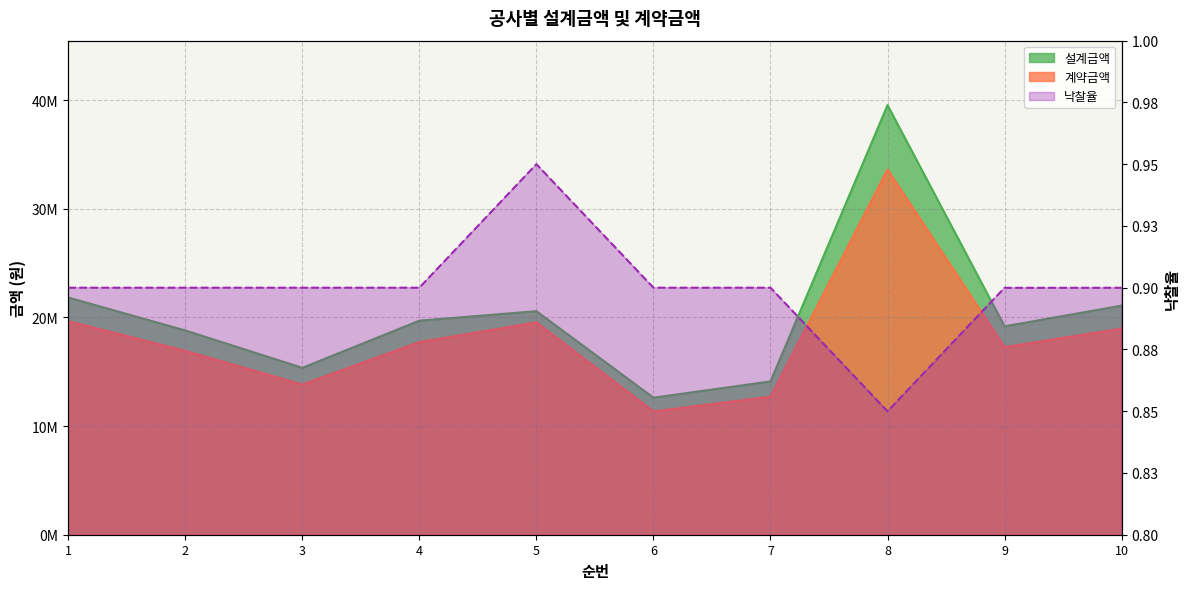

Between 3 and 10, which series saw the biggest shift?

설계금액